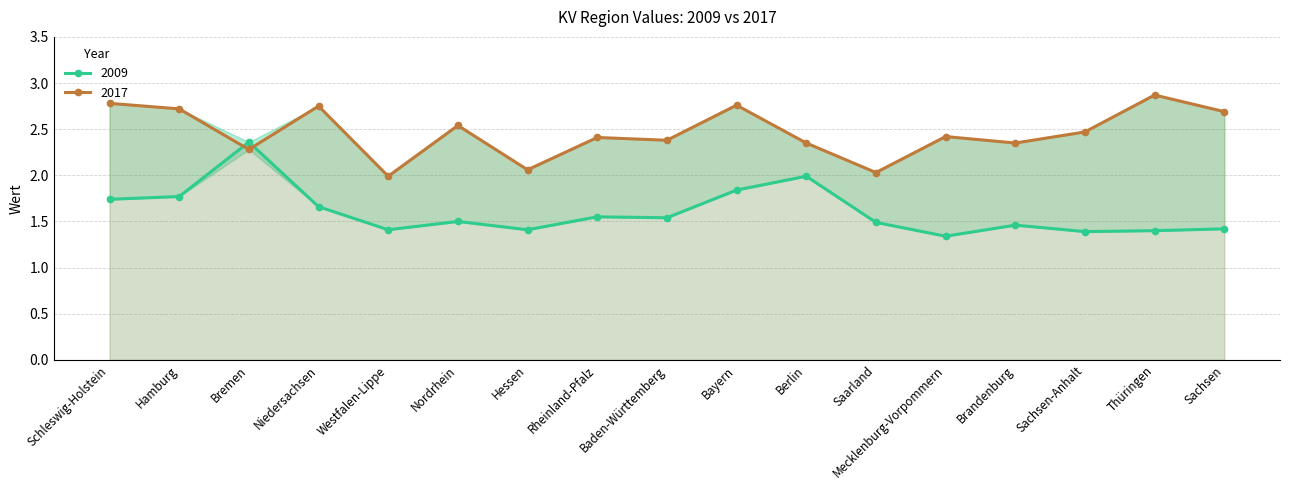

Which series has the largest range (max minus min)?

2009